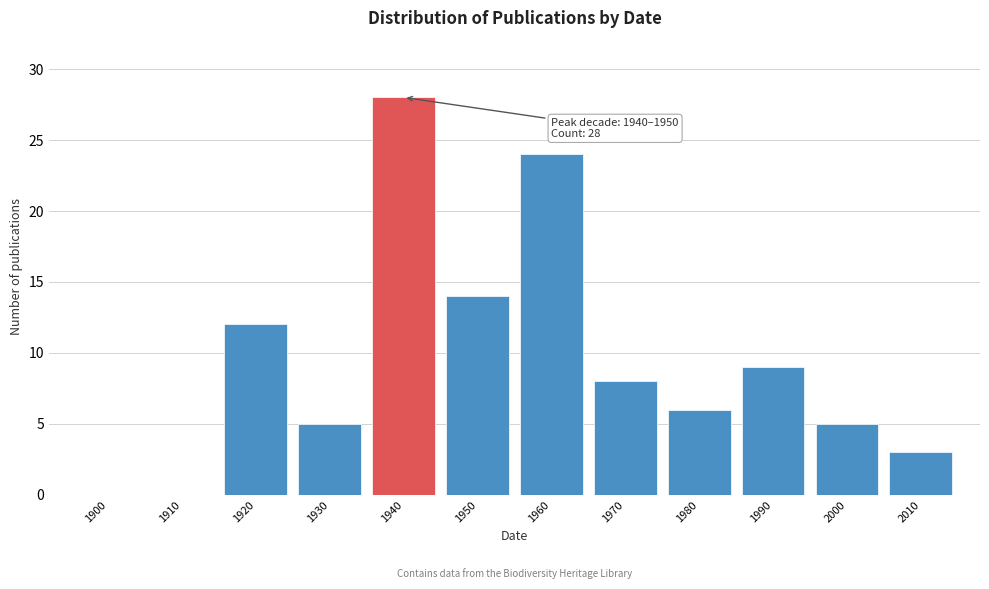

Reading left to right, extract all data points from this chart.

1900=0	1910=0	1920=12	1930=5	1940=28	1950=14	1960=24	1970=8	1980=6	1990=9	2000=5	2010=3